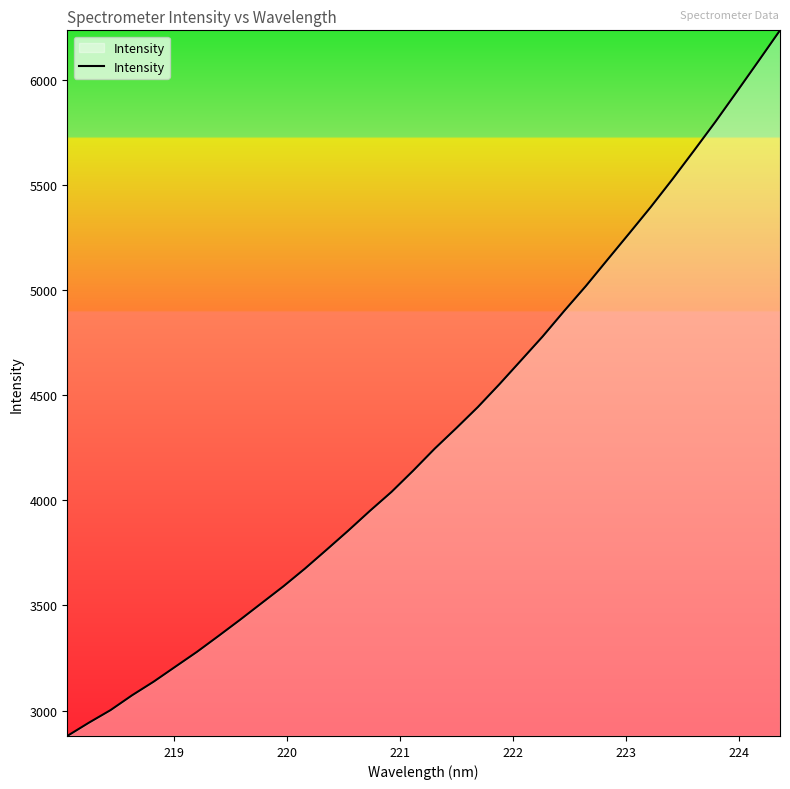

What is the greatest value displayed?

6235.2